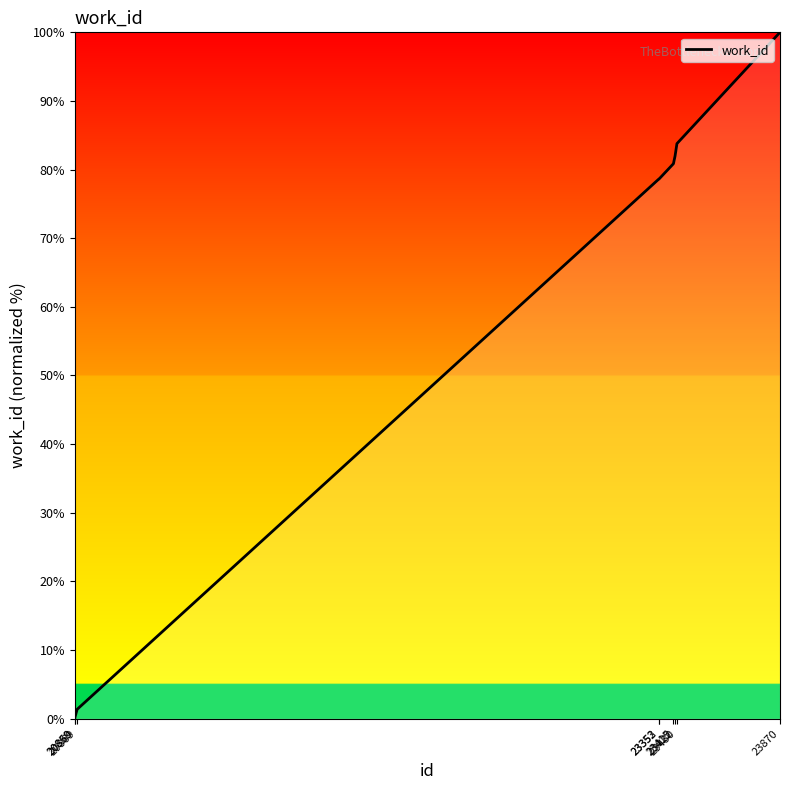

What is the greatest value displayed?

100.0